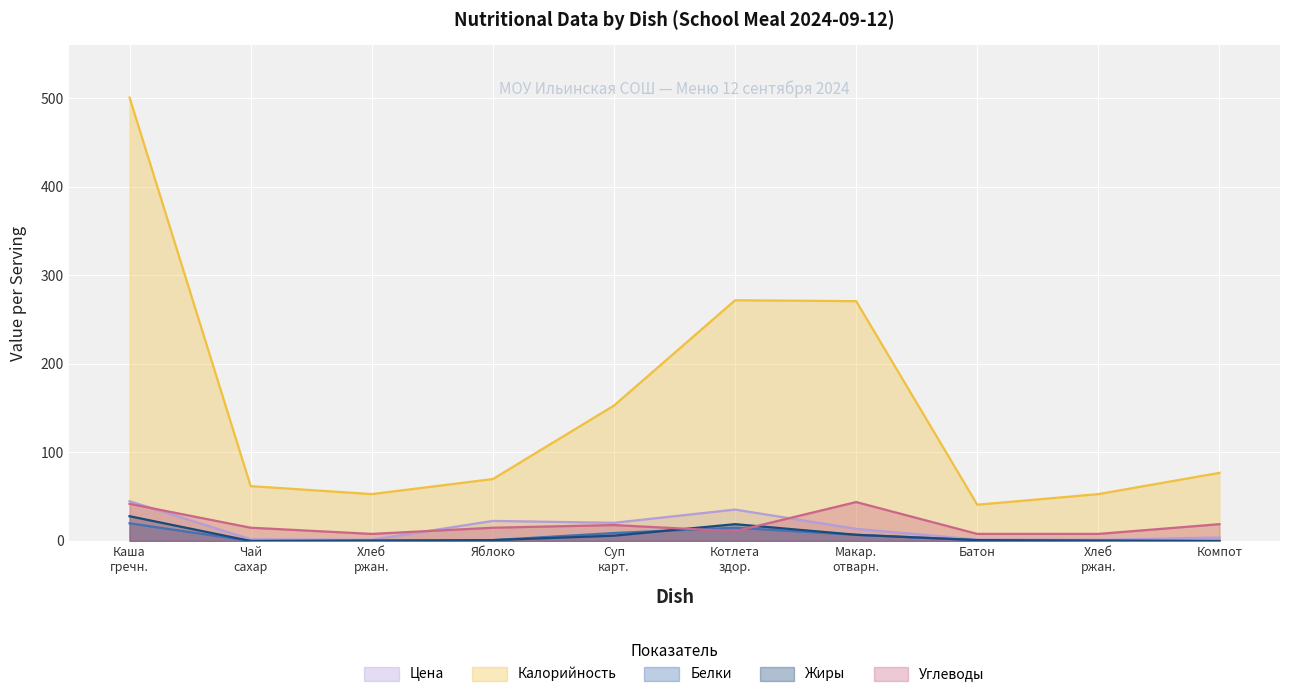

Which series has the largest total across all categories?

Калорийность